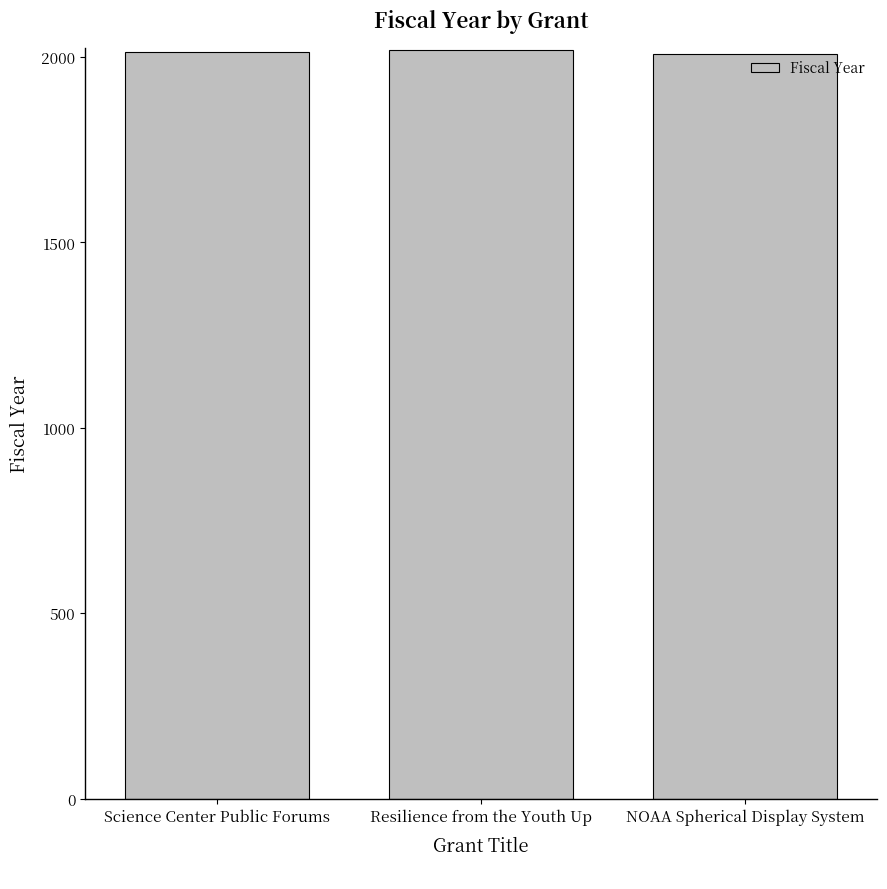

What position from the right is Resilience from the Youth Up?

2